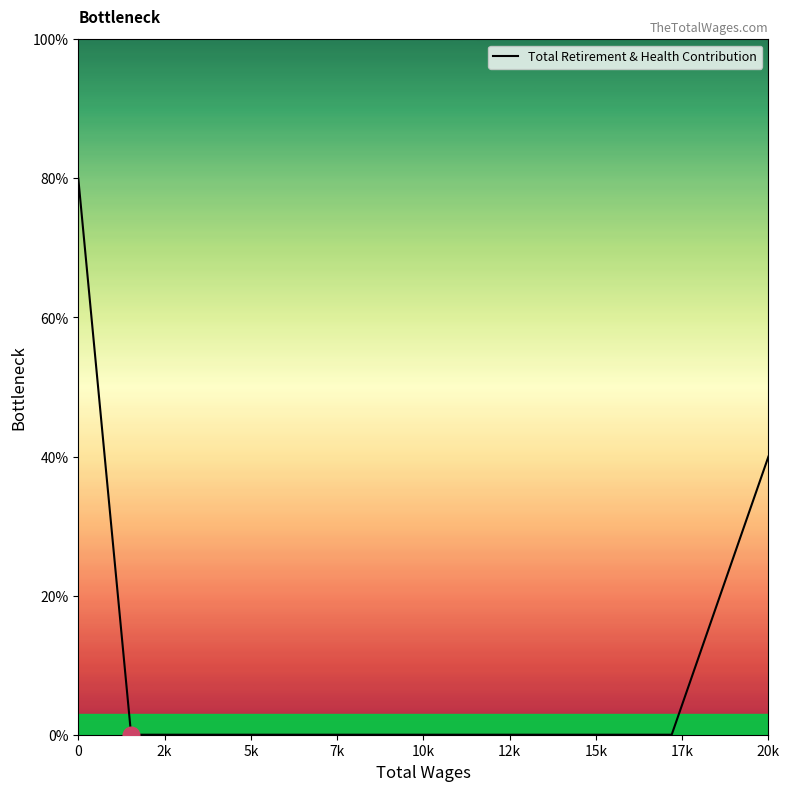

How many lines are shown in the chart?

1